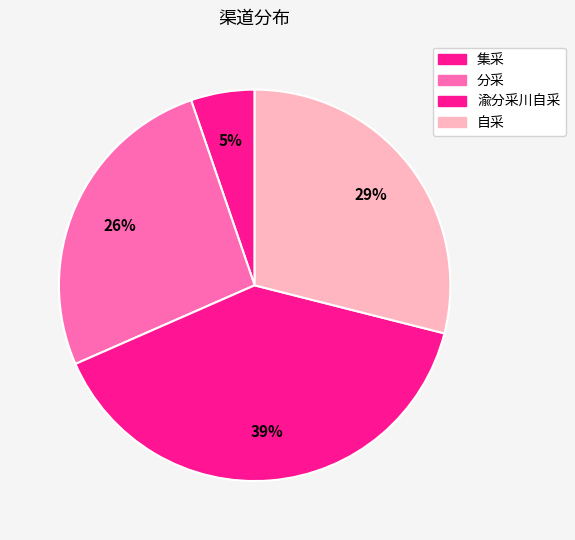

Count the number of slices in the pie.

4